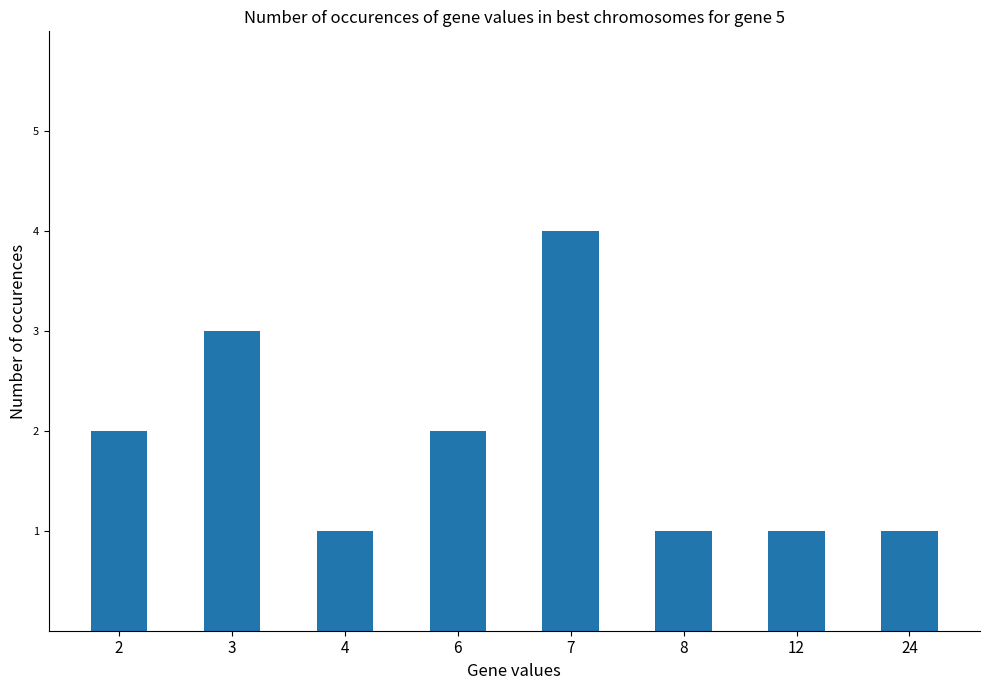

What is the average value?

2